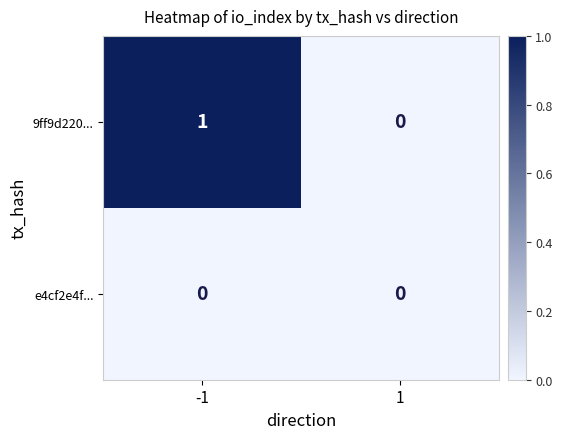

Which series has the largest total across all categories?

9ff9d220...